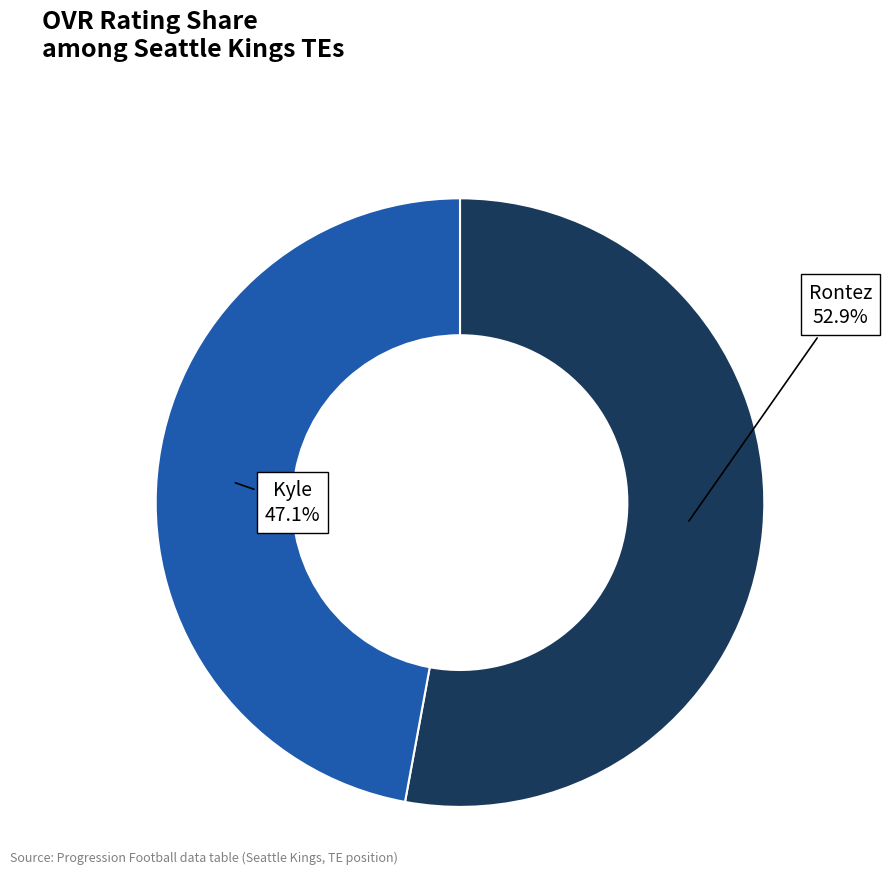

Does any single category account for the majority?

Yes